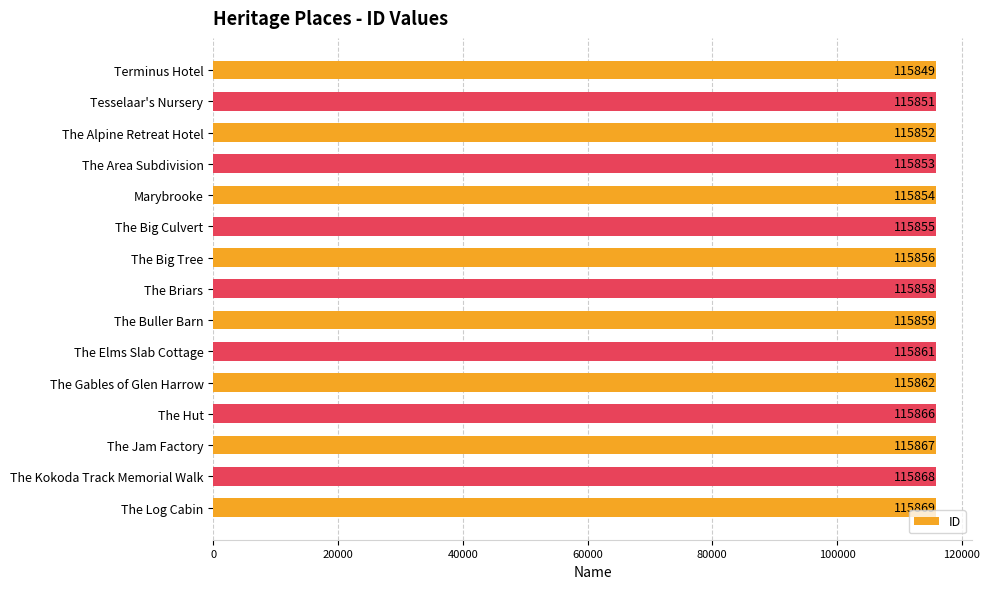

What is the approximate value at Terminus Hotel, to the nearest 10?

115850